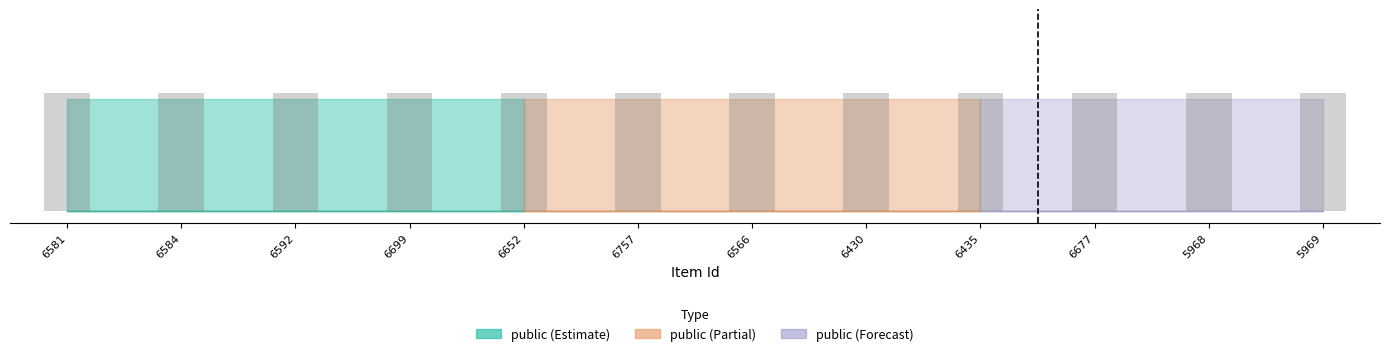

How many groups of bars are there?

12